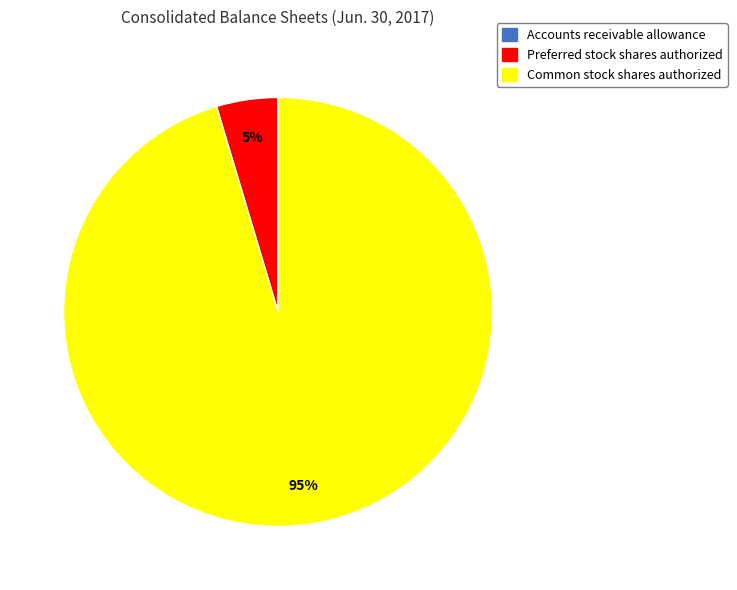

True or false: Common stock shares authorized accounts for 95% of the total.

True